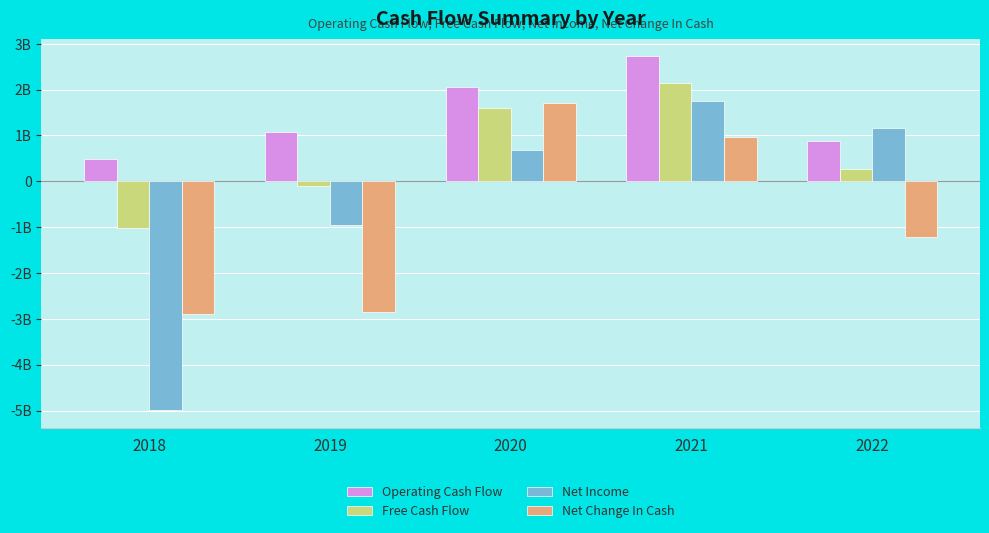

What are all the series names shown in the legend?

Operating Cash Flow, Free Cash Flow, Net Income, Net Change In Cash